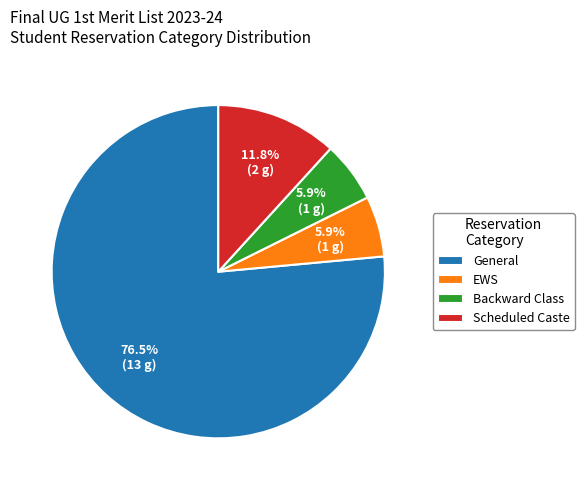

Is Backward Class the majority of the pie?

No